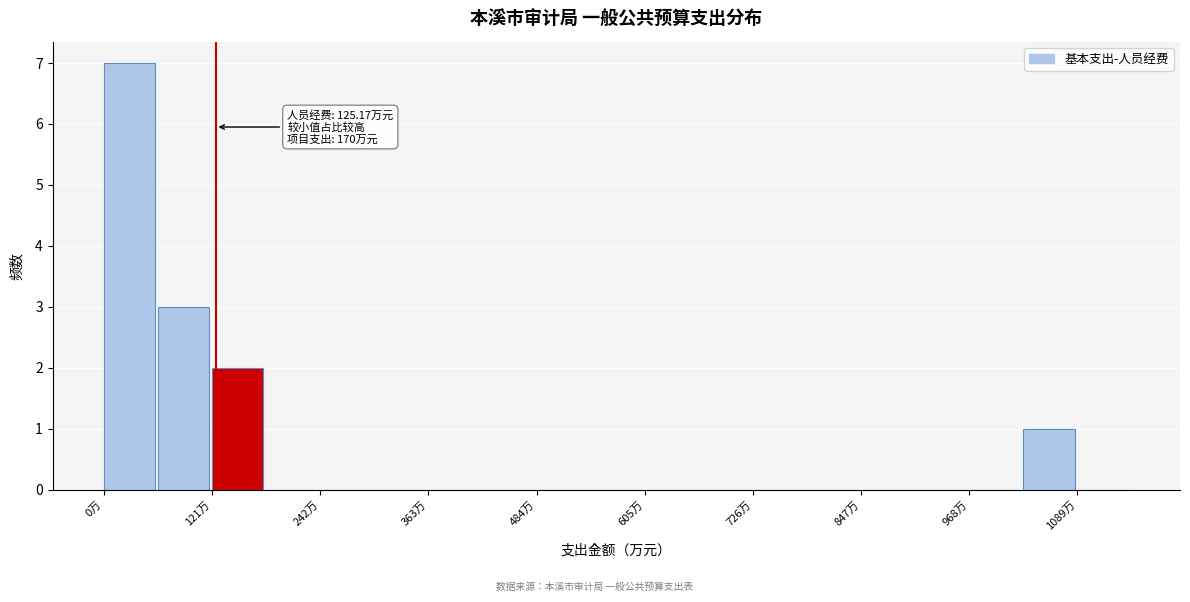

Read against the x-axis, roughly where is the centre of the tallest bar?

20